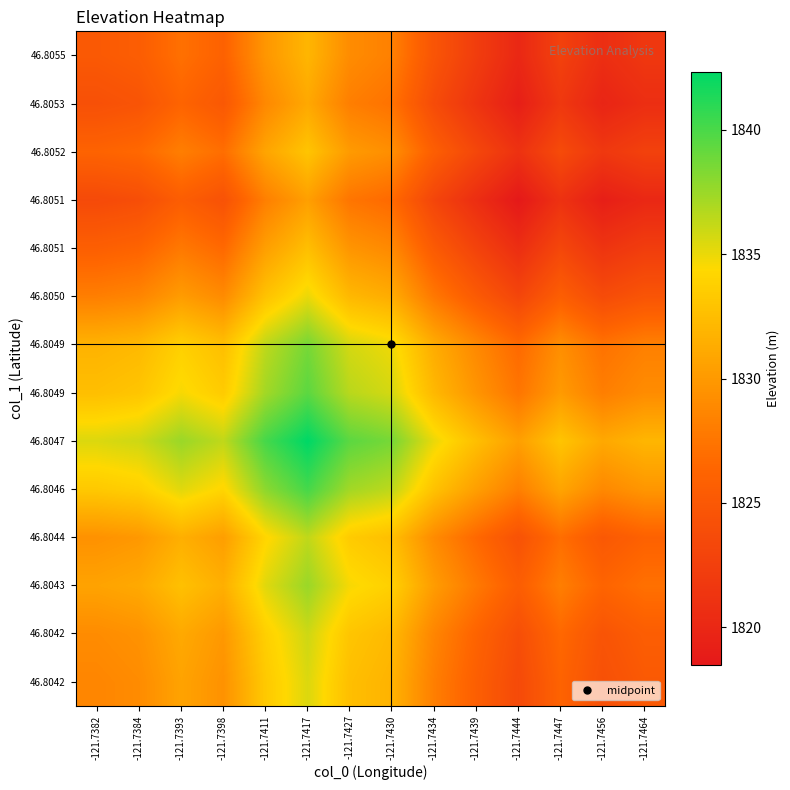

Which has a higher value, -121.7447 or -121.7444?

-121.7447